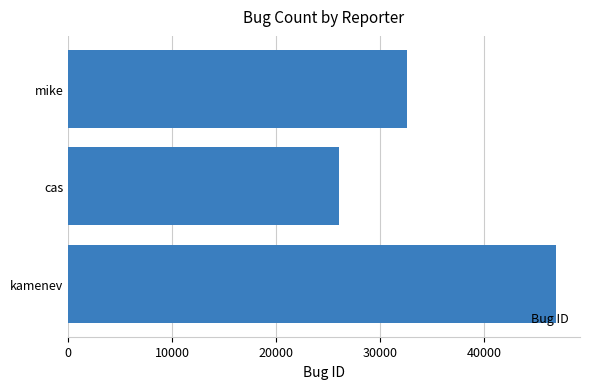

The chart shows a value of 46867 at kamenev. True or false?

True